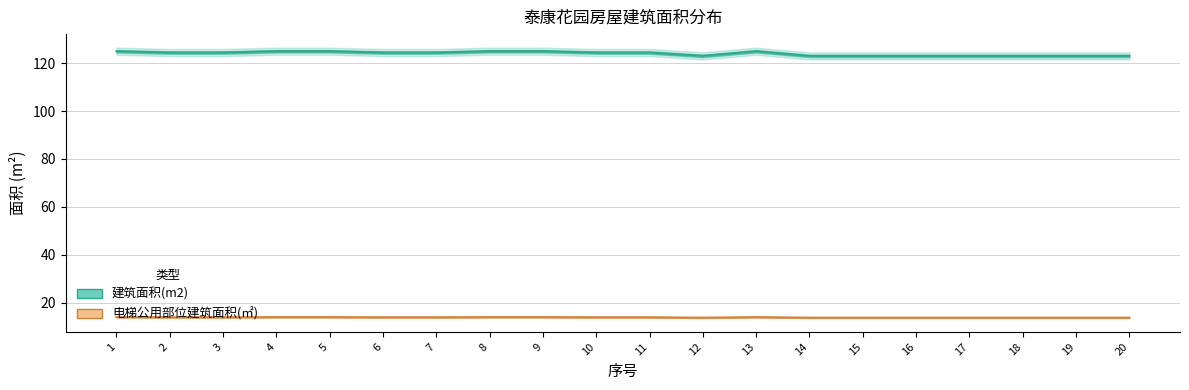

True or false: 建筑面积(m2) has more than 1 points higher than both neighbors.

False